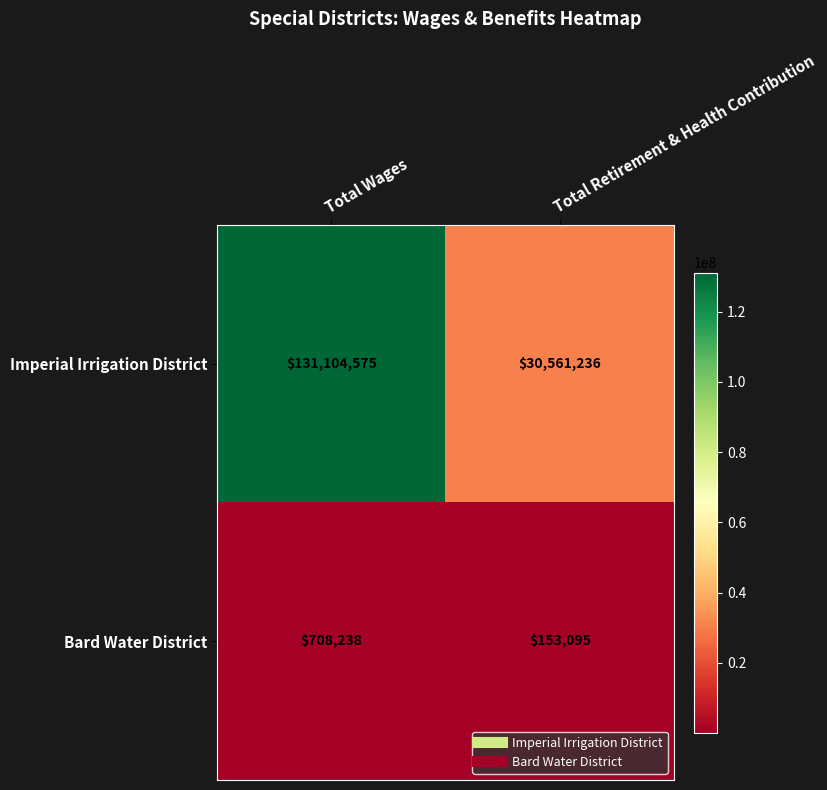

At how many categories does at least one series exceed 99853820?

1